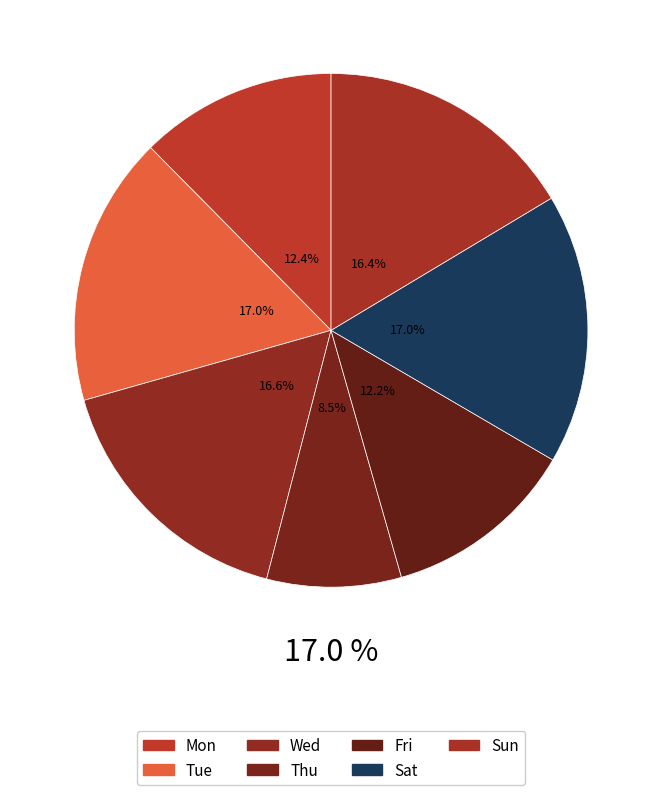

Does any single category account for the majority?

No